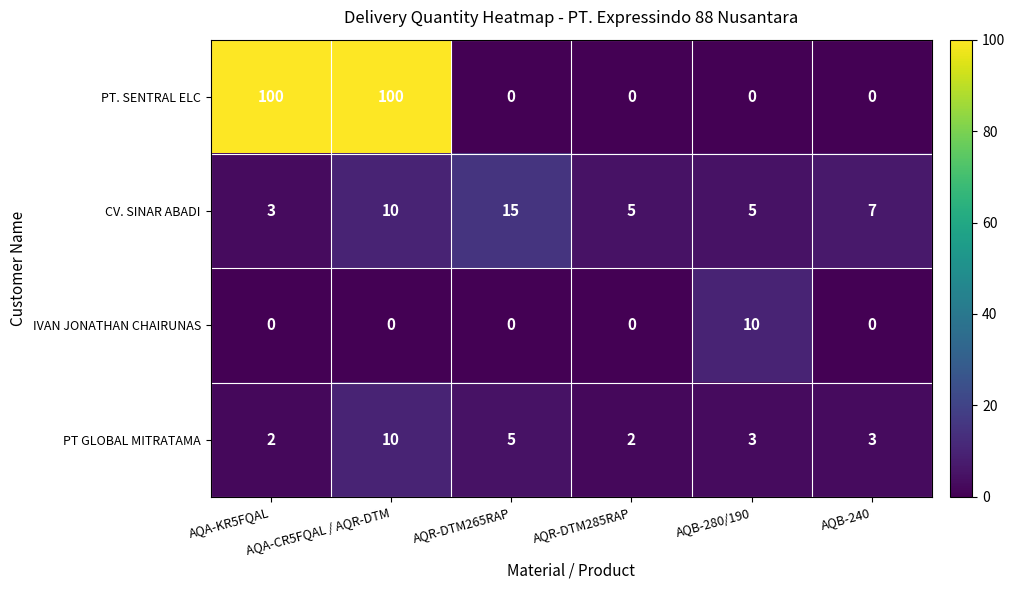

Between AQA-CR5FQAL / AQR-DTM and AQR-DTM285RAP, which series saw the biggest shift?

PT. SENTRAL ELC